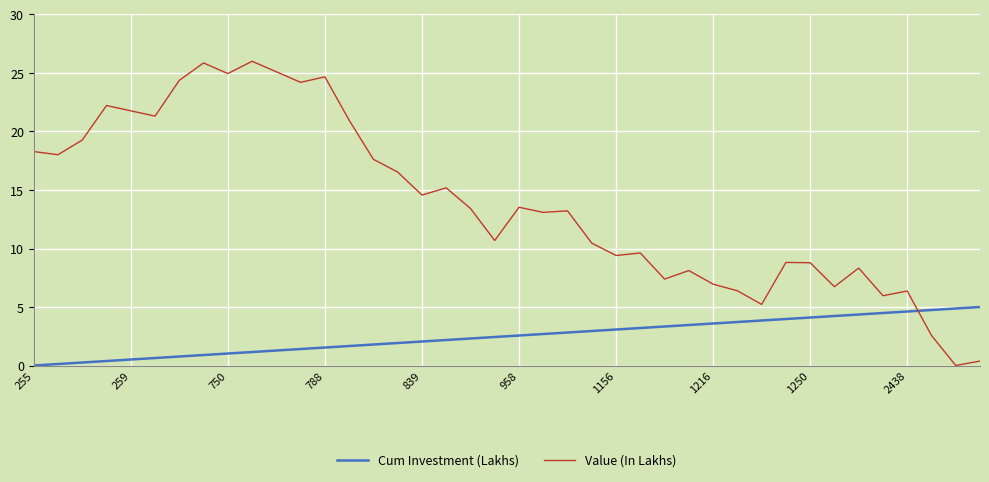

What is the difference between the maximum and minimum values in the Cum Investment (Lakhs) series?

5.0